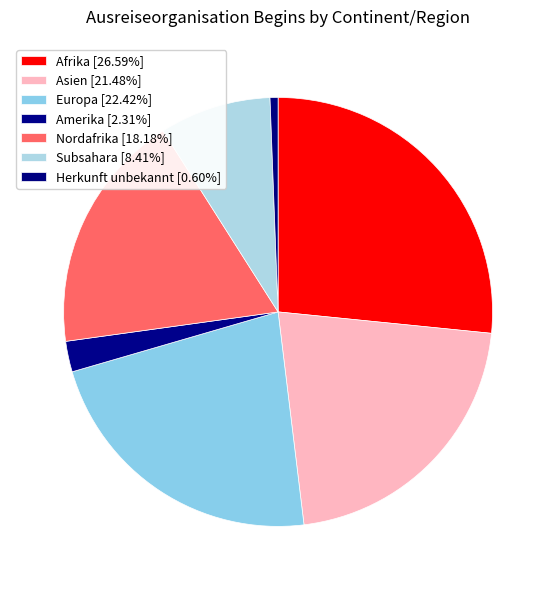

To the nearest percent, what portion does Afrika represent?

27%